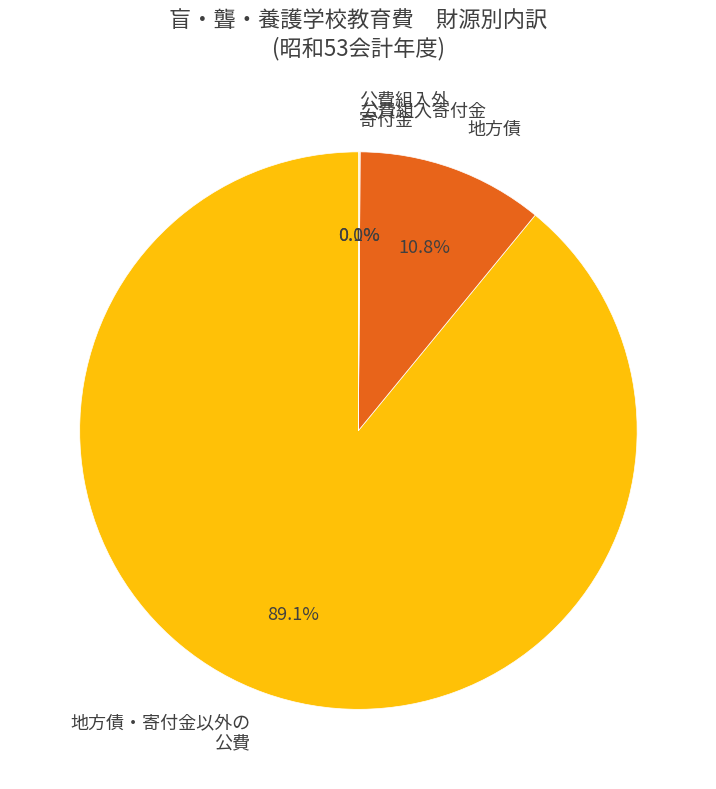

Which slice is the largest?

地方債・寄付金以外の 公費